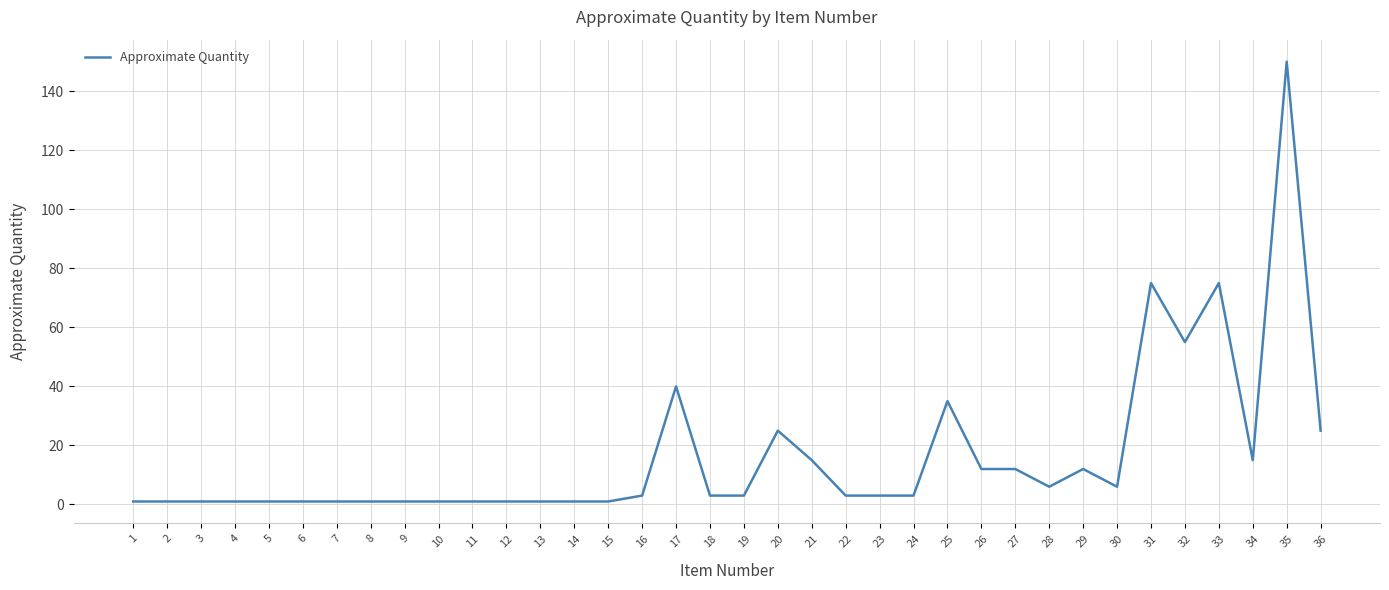

What is the difference between the second highest and second lowest values?

74